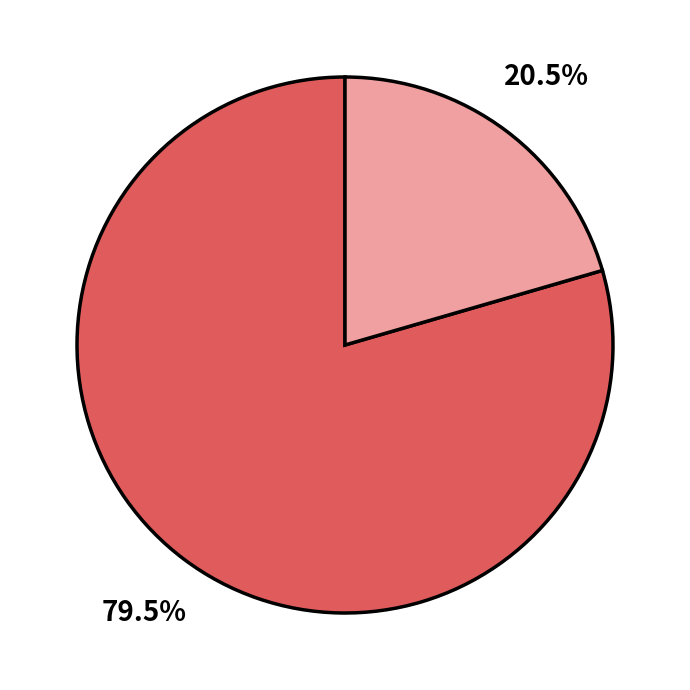

How many slices are in this pie chart?

2